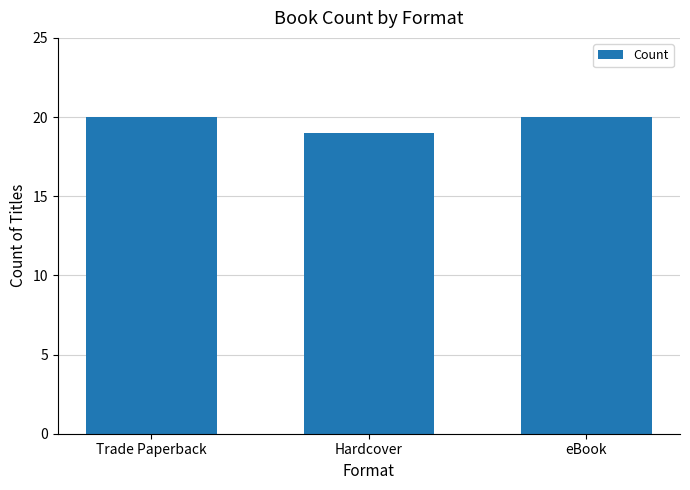

What is the approximate value at eBook?

20